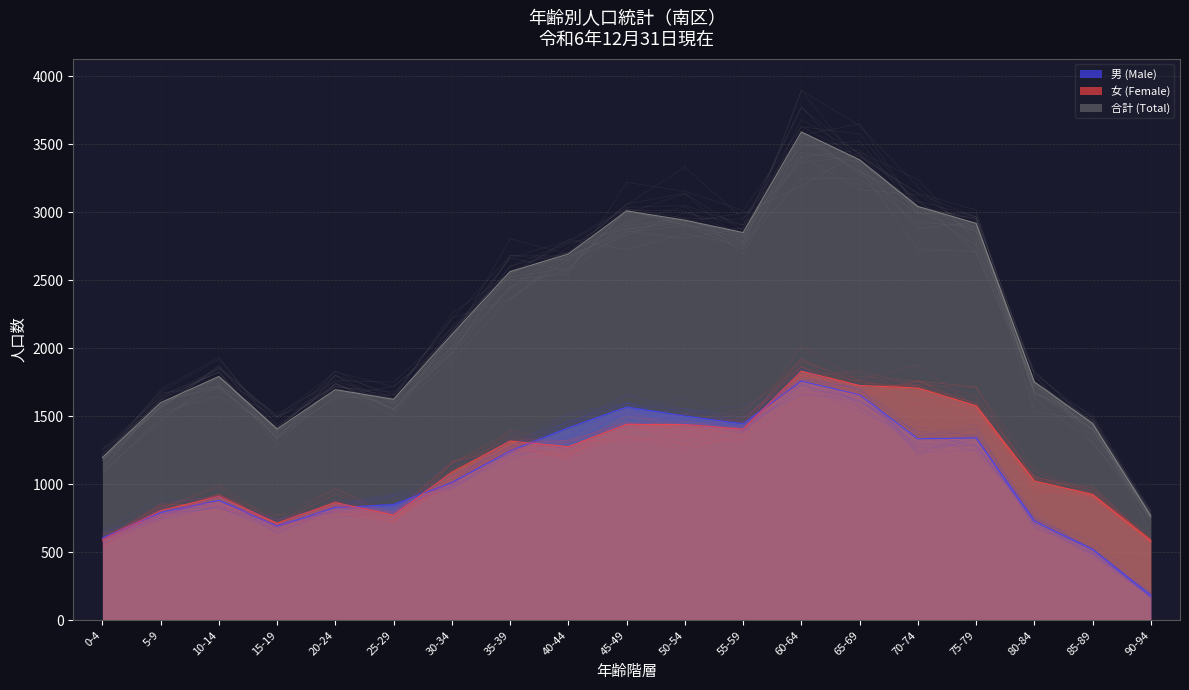

Rank the series by their maximum value, from lowest to highest.

男 (Male), 女 (Female), 合計 (Total)